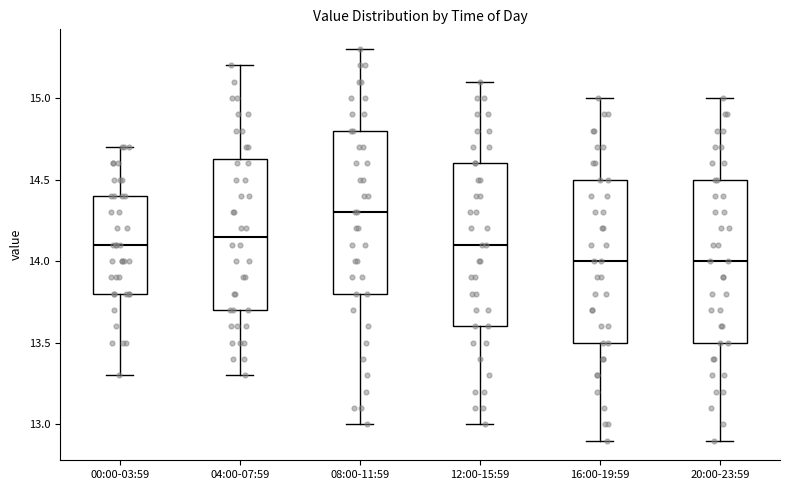

Reading left to right, read every box against the y-axis: the position of its median line, the range the box covers, and the ends of its whiskers. The values are not printed on the chart, so give them approximately, as read against the axis.

00:00-03:59: median 14.10, box 13.80 to 14.40, whiskers 13.30 to 14.70
04:00-07:59: median 14.15, box 13.70 to 14.65, whiskers 13.30 to 15.20
08:00-11:59: median 14.30, box 13.80 to 14.80, whiskers 13.00 to 15.30
12:00-15:59: median 14.10, box 13.60 to 14.60, whiskers 13.00 to 15.10
16:00-19:59: median 14.00, box 13.50 to 14.50, whiskers 12.90 to 15.00
20:00-23:59: median 14.00, box 13.50 to 14.50, whiskers 12.90 to 15.00